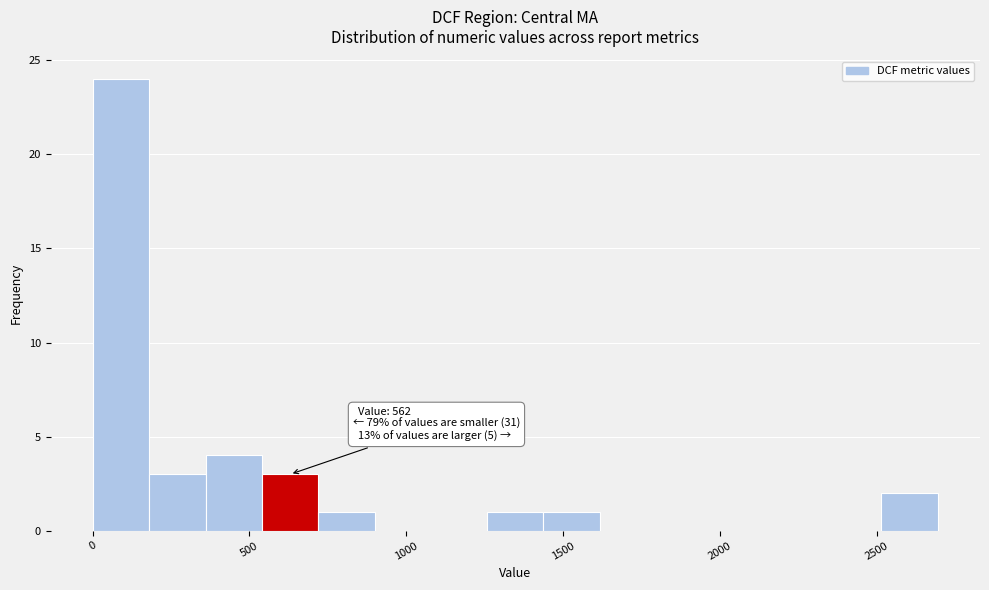

Around what value on the x-axis is the tallest bar? Give the approximate position of its centre, as read against the axis.

100